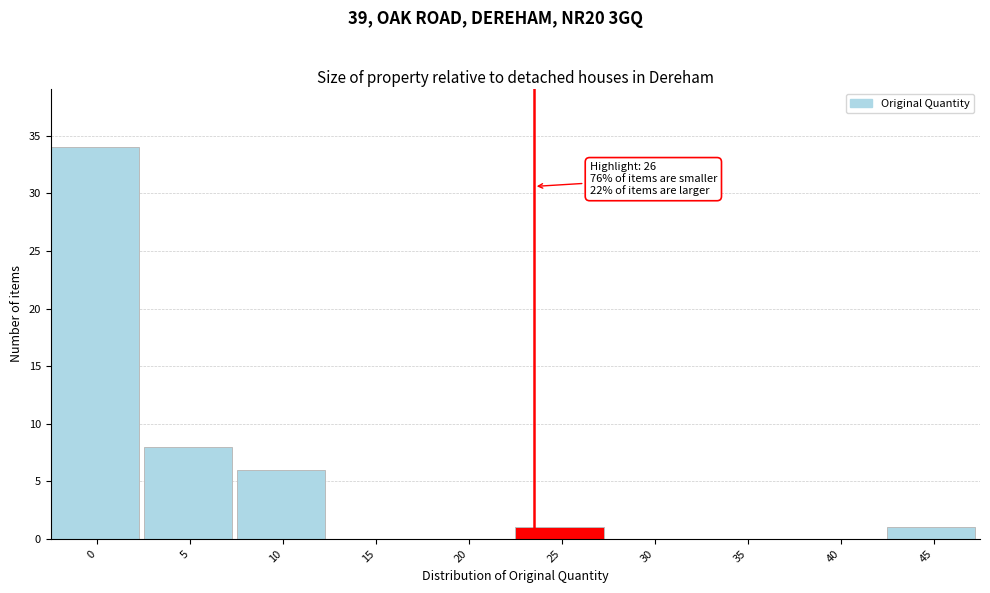

Reading left to right, transcribe all the data shown in this chart.

0=34	5=8	10=6	15=0	20=0	25=1	30=0	35=0	40=0	45=1